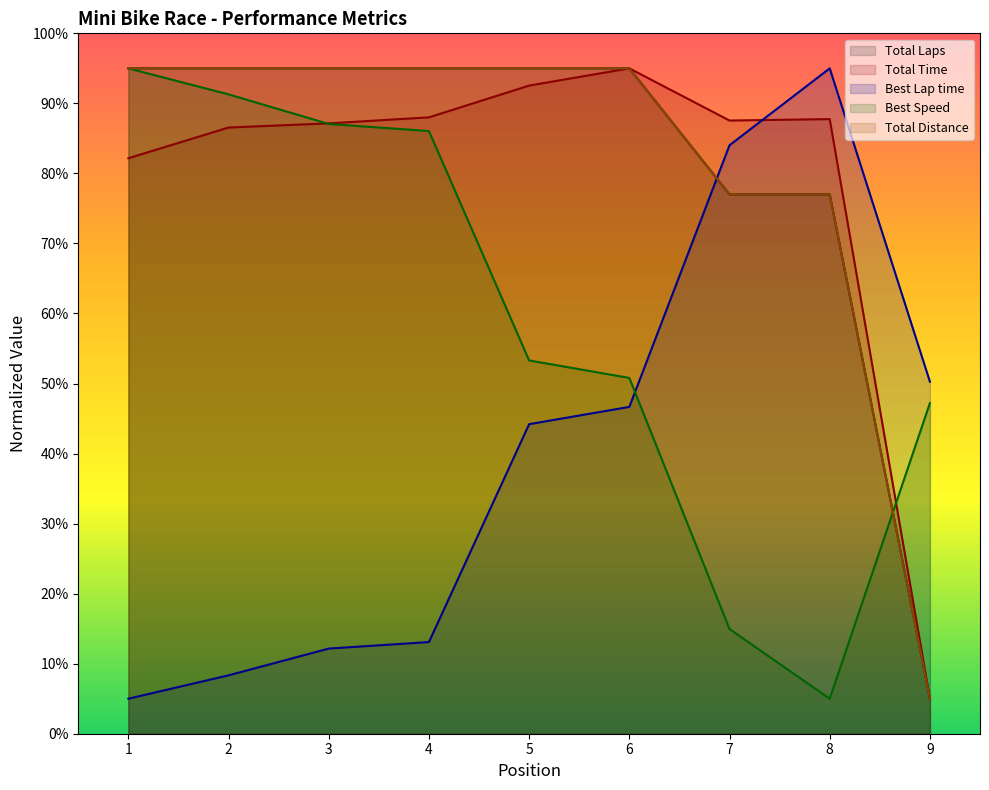

Is it true that Best Lap time equals 44.2 at 5?

True